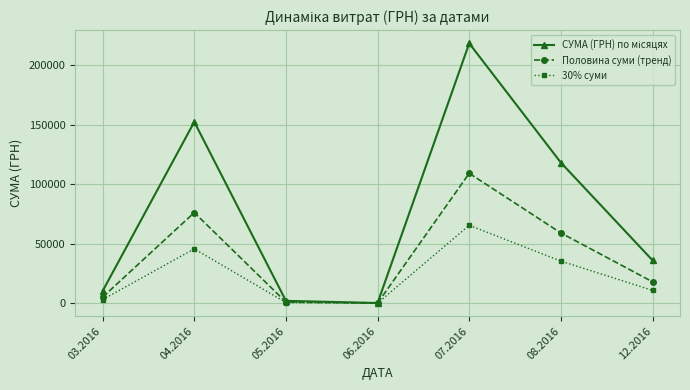

How many data points in Половина суми (тренд) are less than 18070?

3